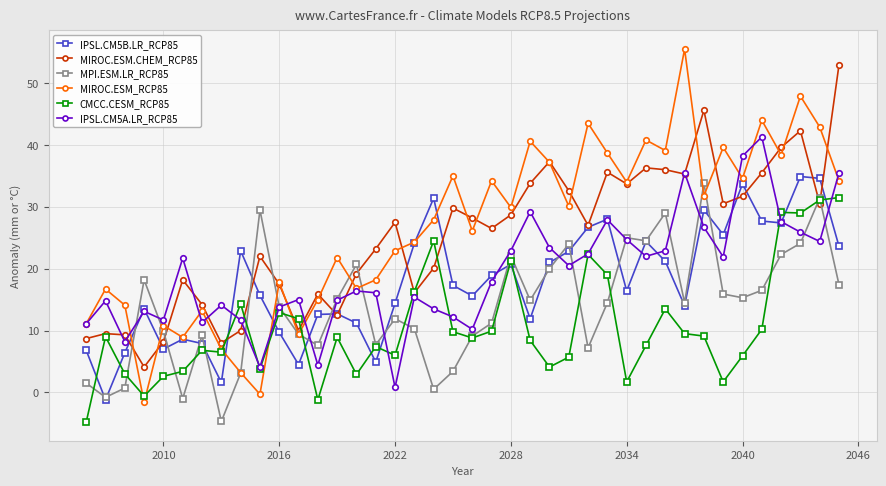

Which series has the widest spread of values?

MIROC.ESM_RCP85